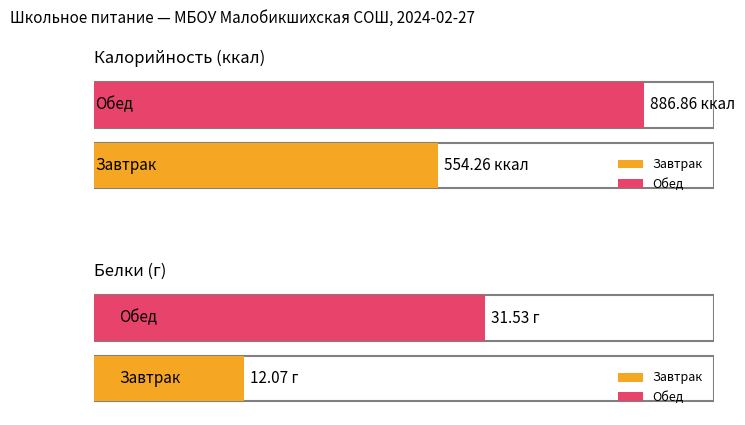

What is the minimum value shown in the chart?

12.1